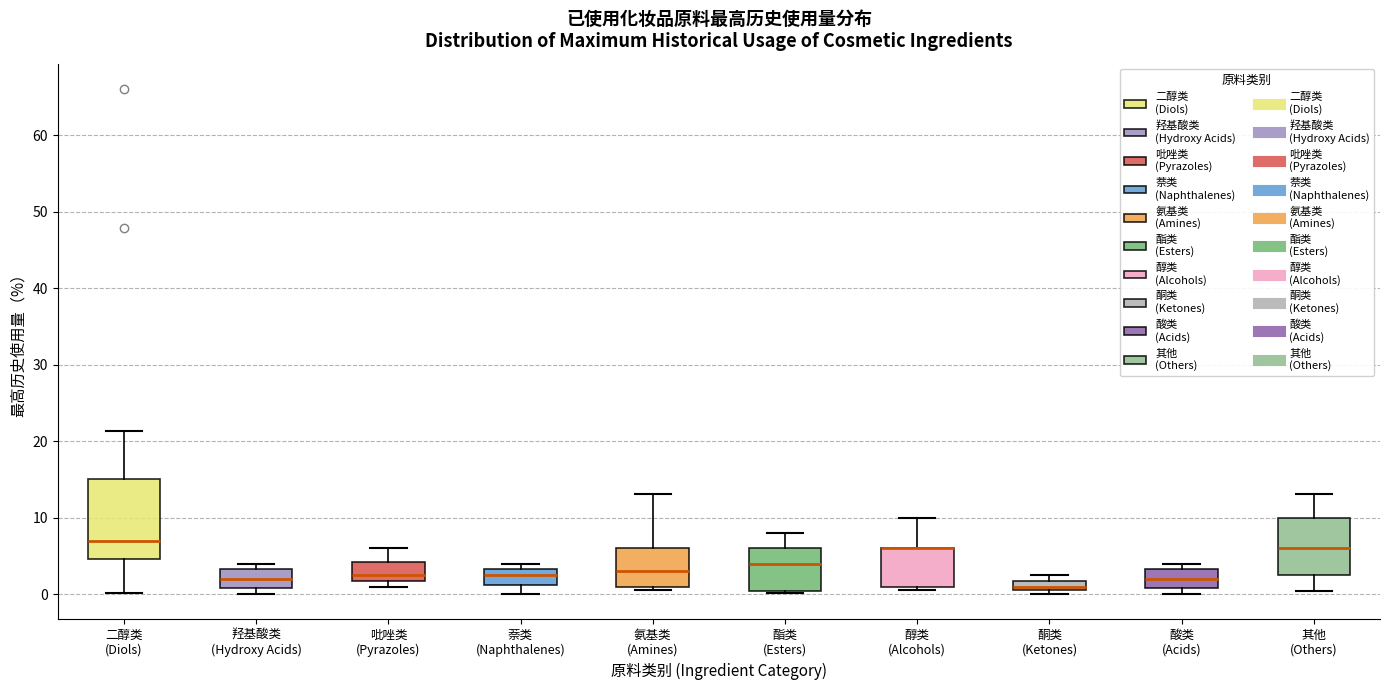

Where is the upper edge of the box for 酸类 (Acids) on the y-axis? The values are not printed on the chart, so give them approximately, as read against the axis.

3